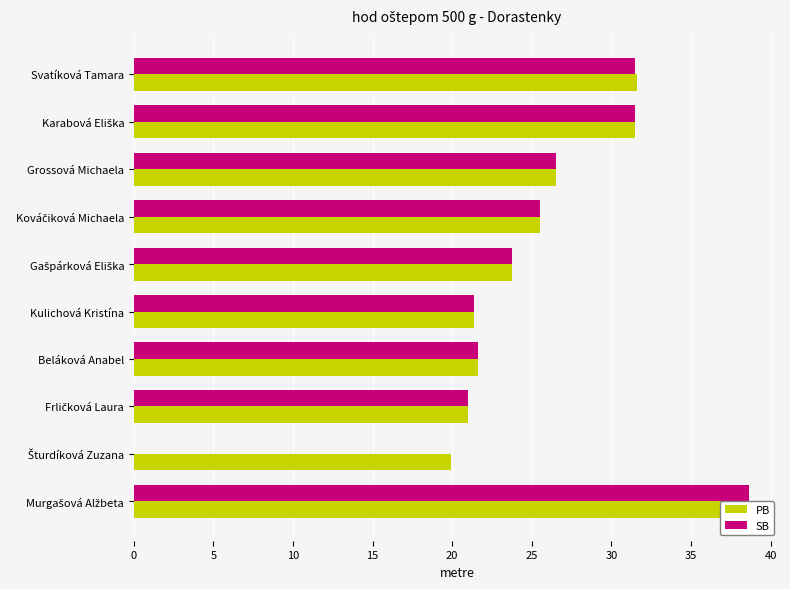

What is the value of the SB bar at the 10th from the left?

38.7